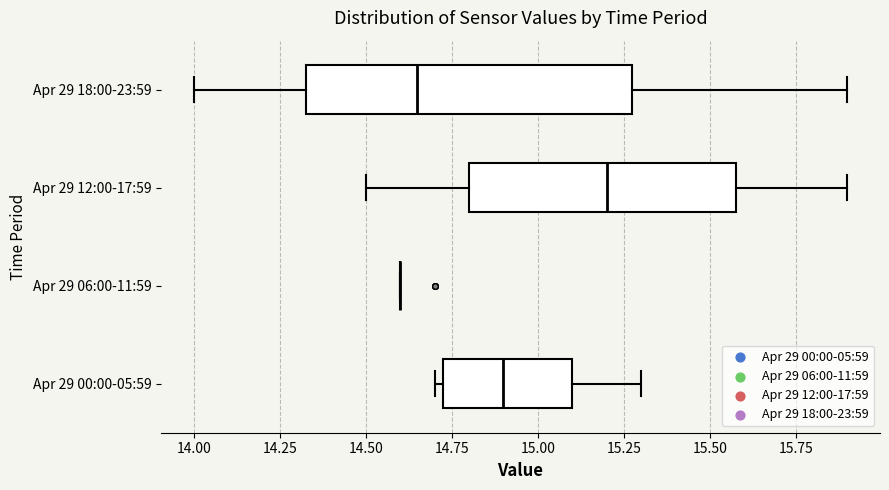

Which box is the widest, from its left edge to its right edge?

Apr 29 18:00-23:59